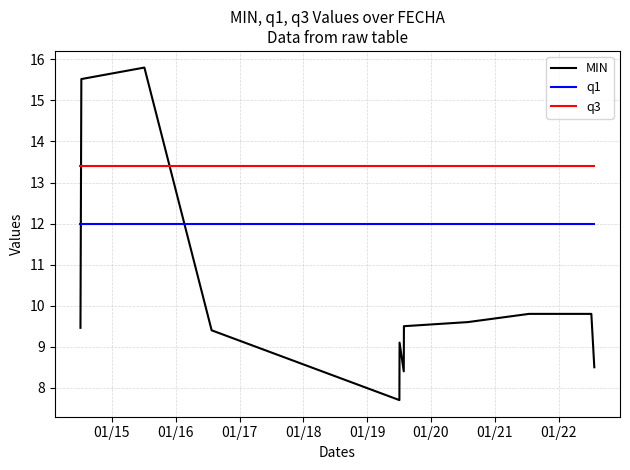

Which series has the largest total across all categories?

q3